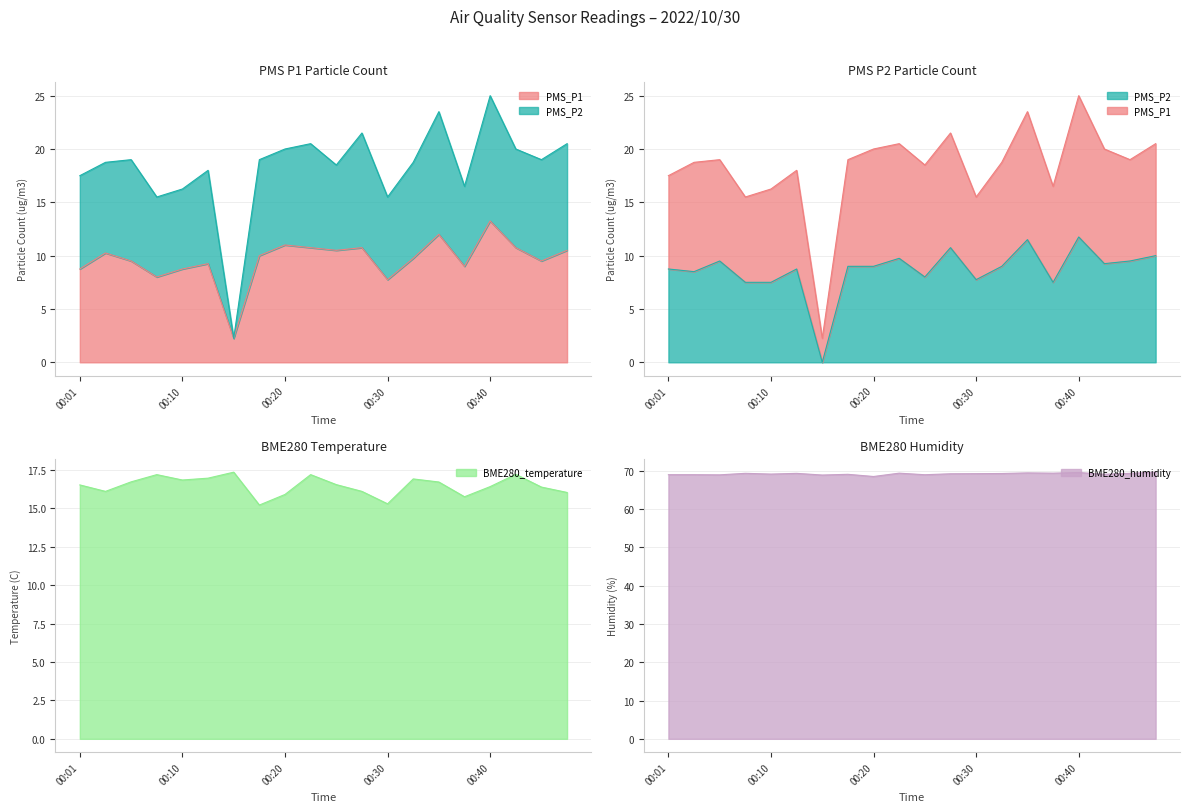

Does the chart have visible grid lines?

Yes